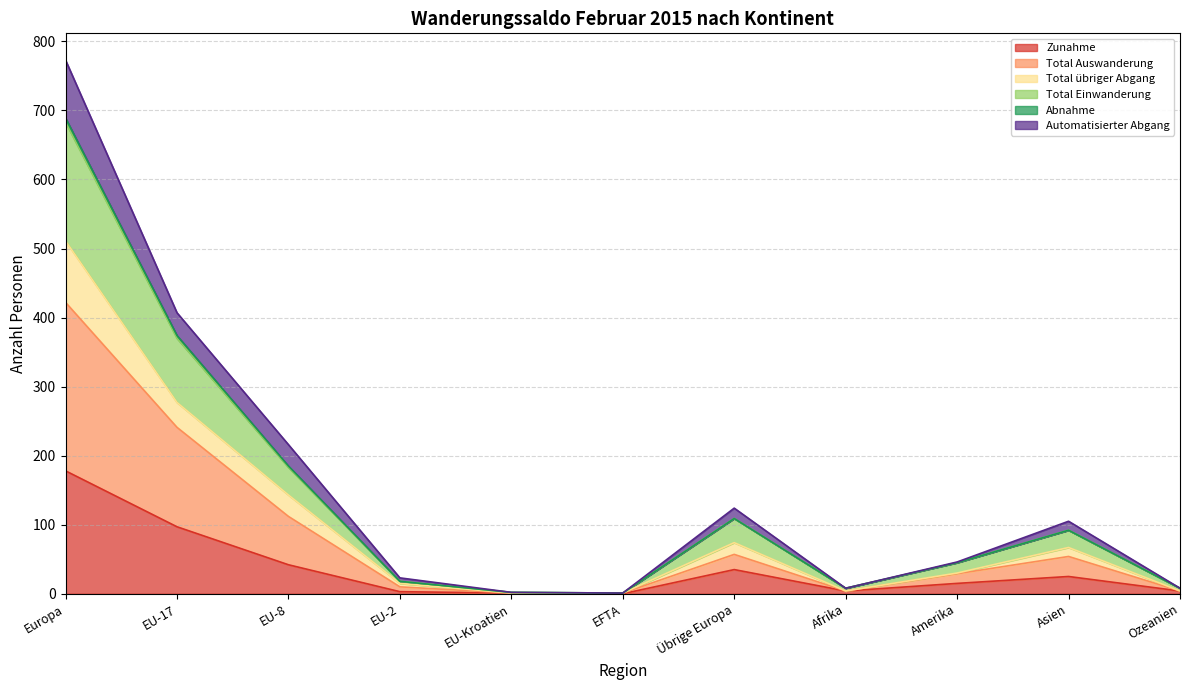

The Zunahme series shows 289 at Europa. True or false?

False